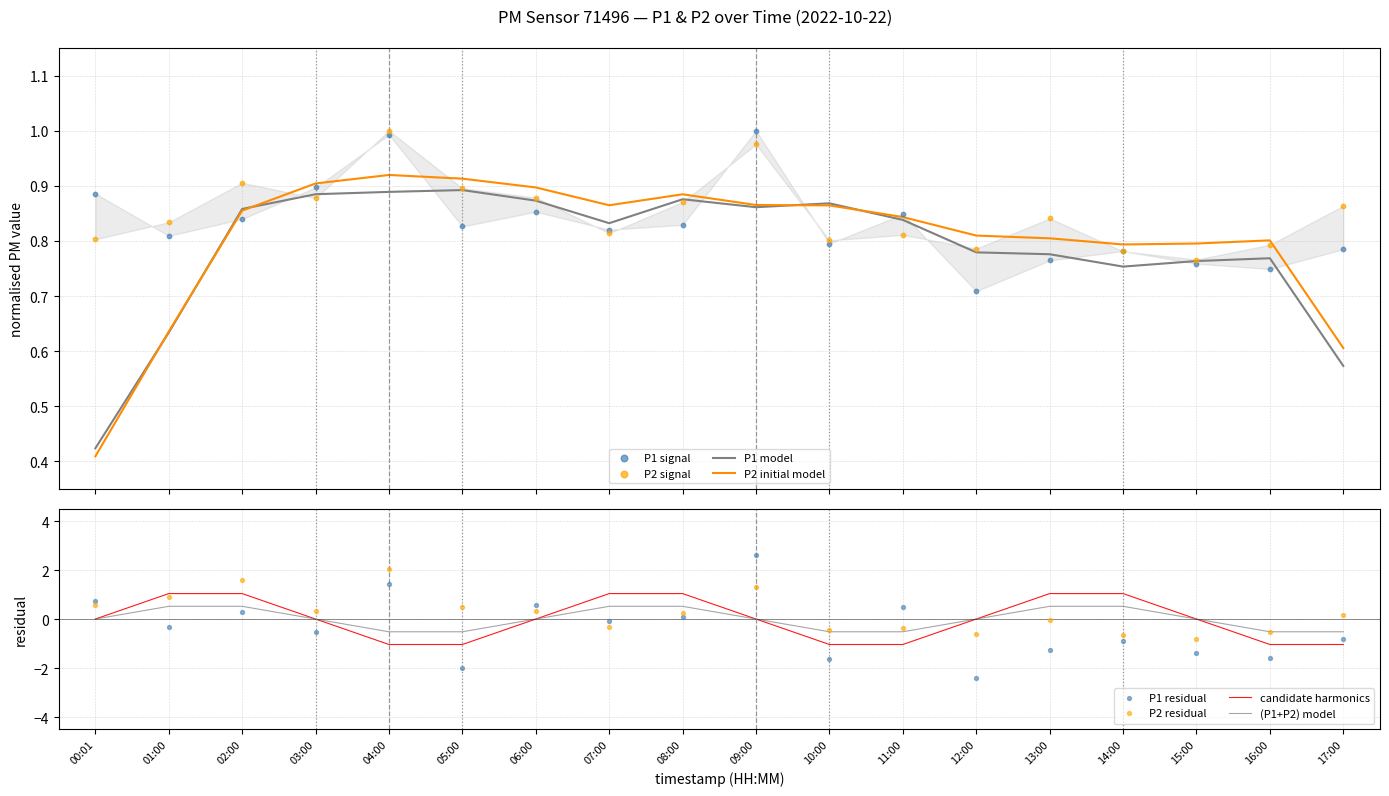

Which series has the largest total across all categories?

P2